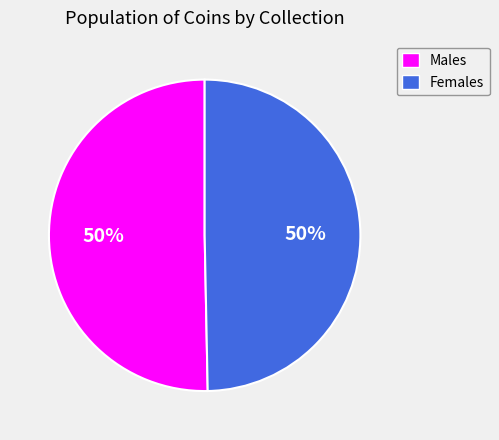

Count the number of slices in the pie.

2